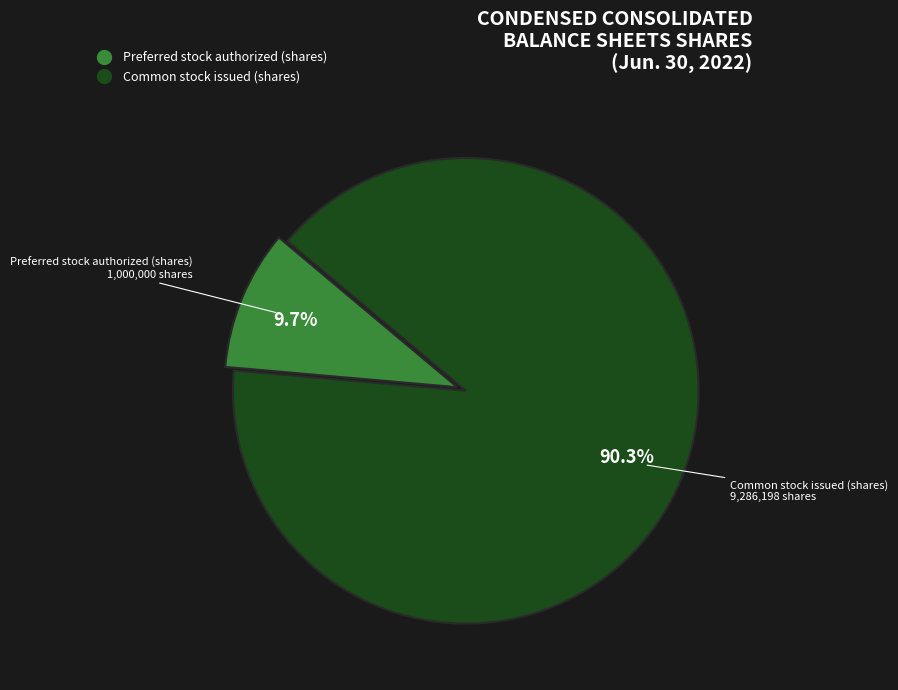

To the nearest percent, what is the average slice percentage?

50%